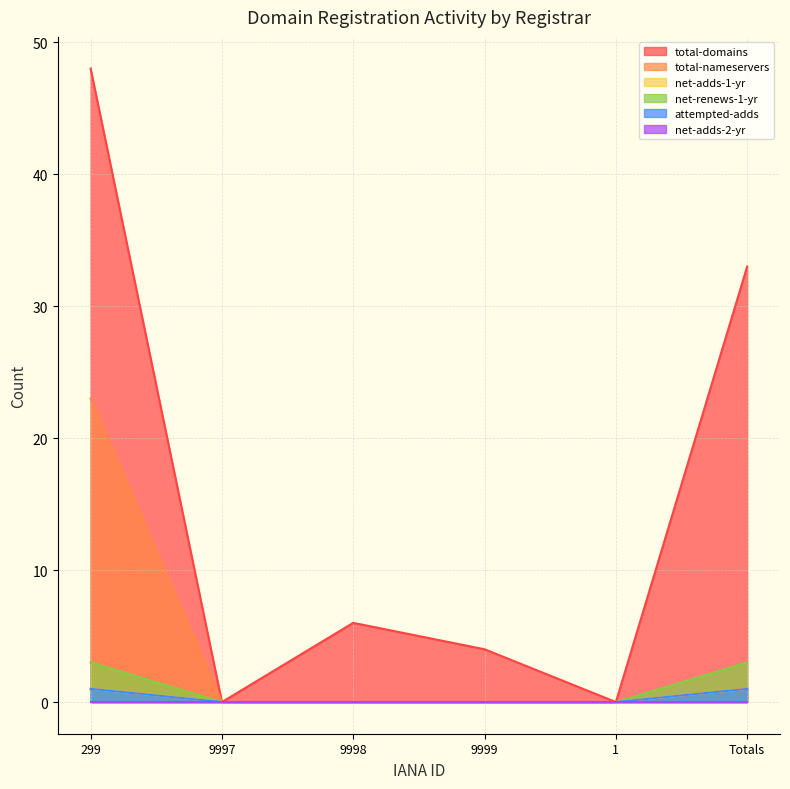

Does the chart display data point markers on the line(s)?

No